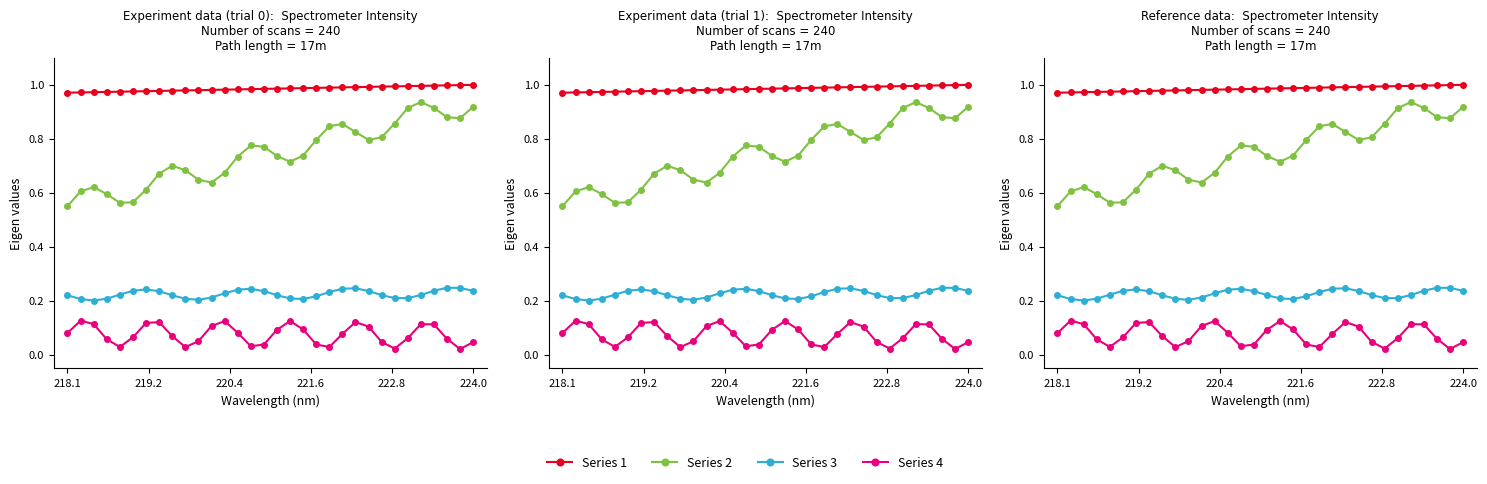

True or false: Series 4 and Series 1 intersect in this chart.

False